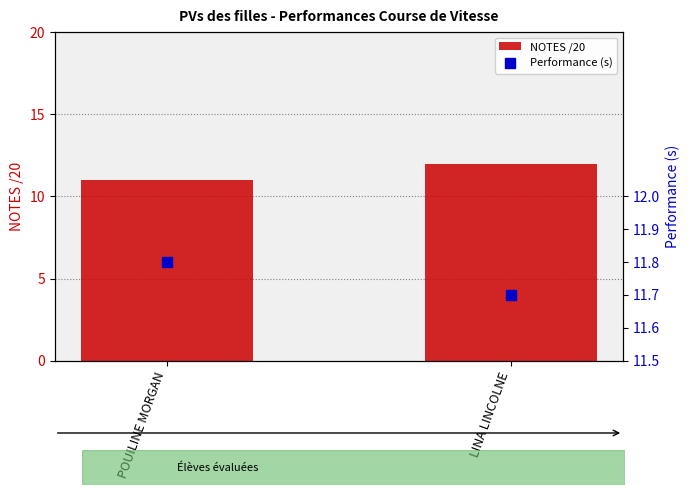

Reading left to right, what are all the values shown in this chart?

NOTES /20: POUILINE MORGAN=11.0	LINA LINCOLNE=12.0
Performance (s): POUILINE MORGAN=11.8	LINA LINCOLNE=11.7